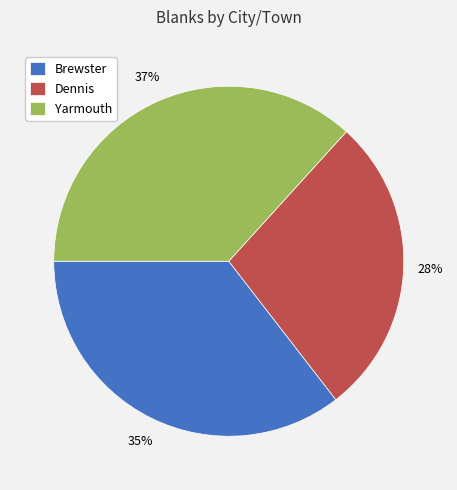

Is there a majority slice in this chart?

No